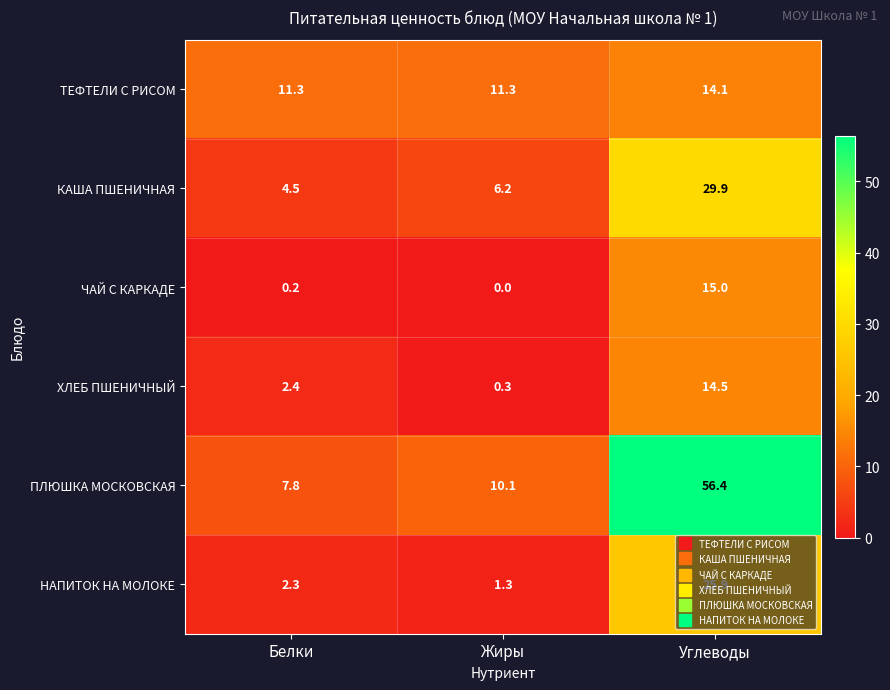

Between Белки and Углеводы, which series saw the biggest shift?

ПЛЮШКА МОСКОВСКАЯ